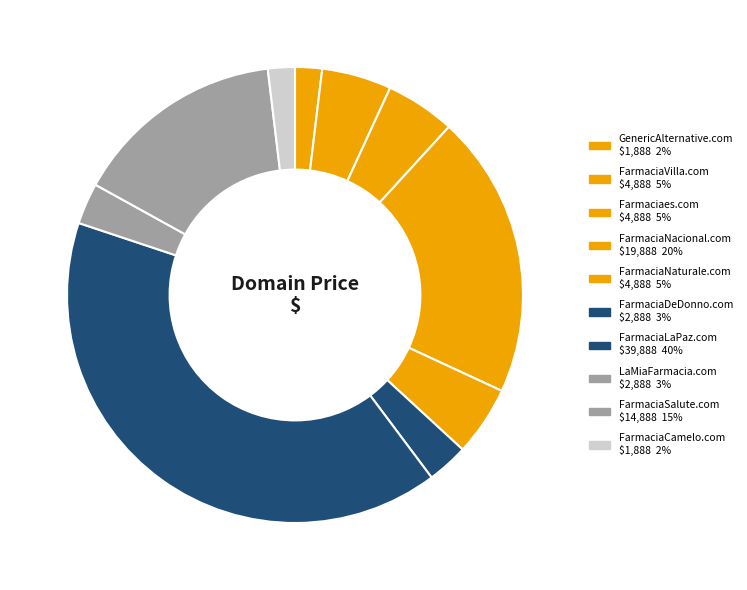

Does FarmaciaNacional.com account for over 50% of the chart?

No